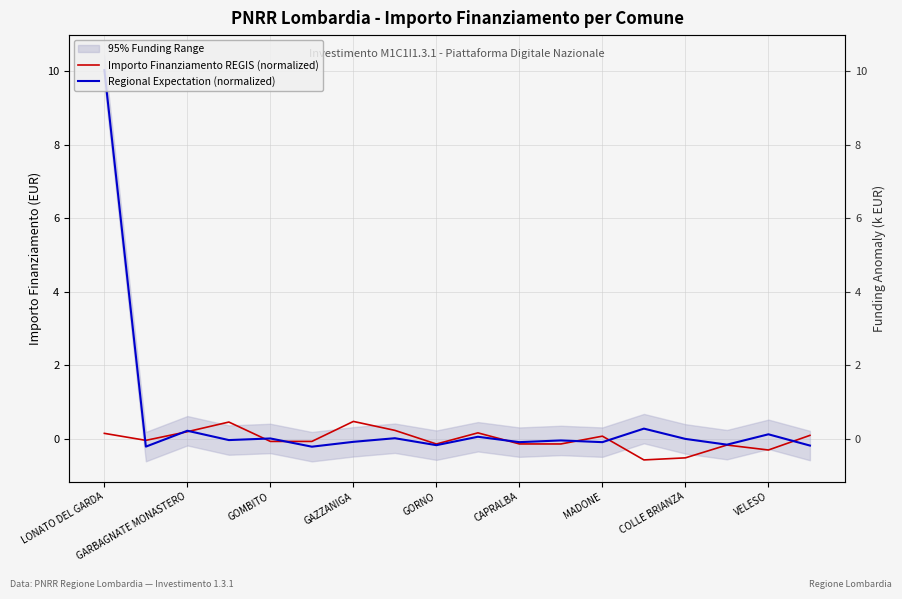

At how many categories does at least one series exceed 0?

11